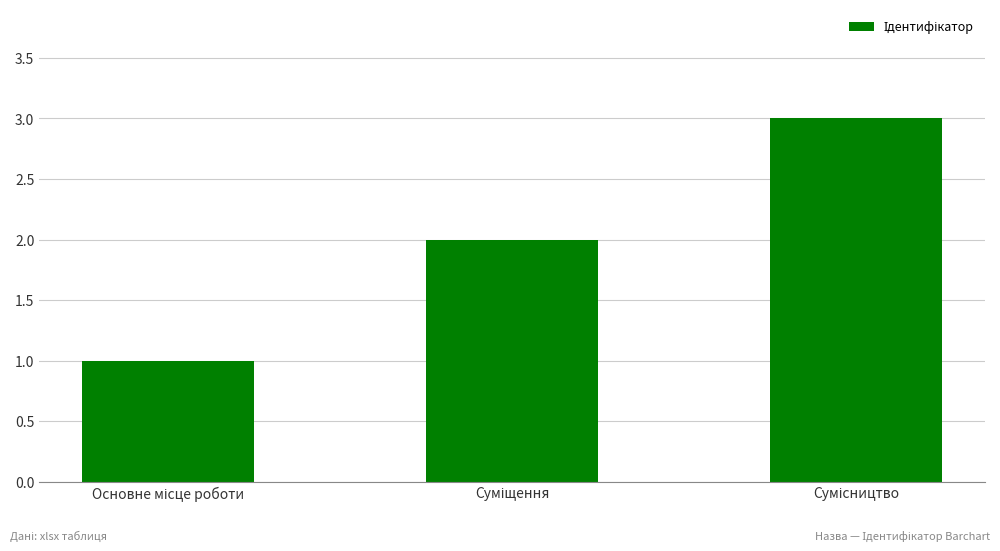

What is the maximum value shown in the chart?

3